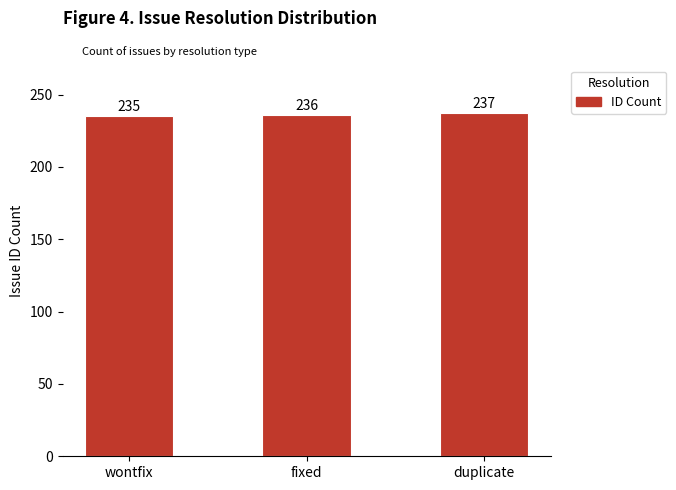

Are the bars grouped side by side (vs. stacked)?

No